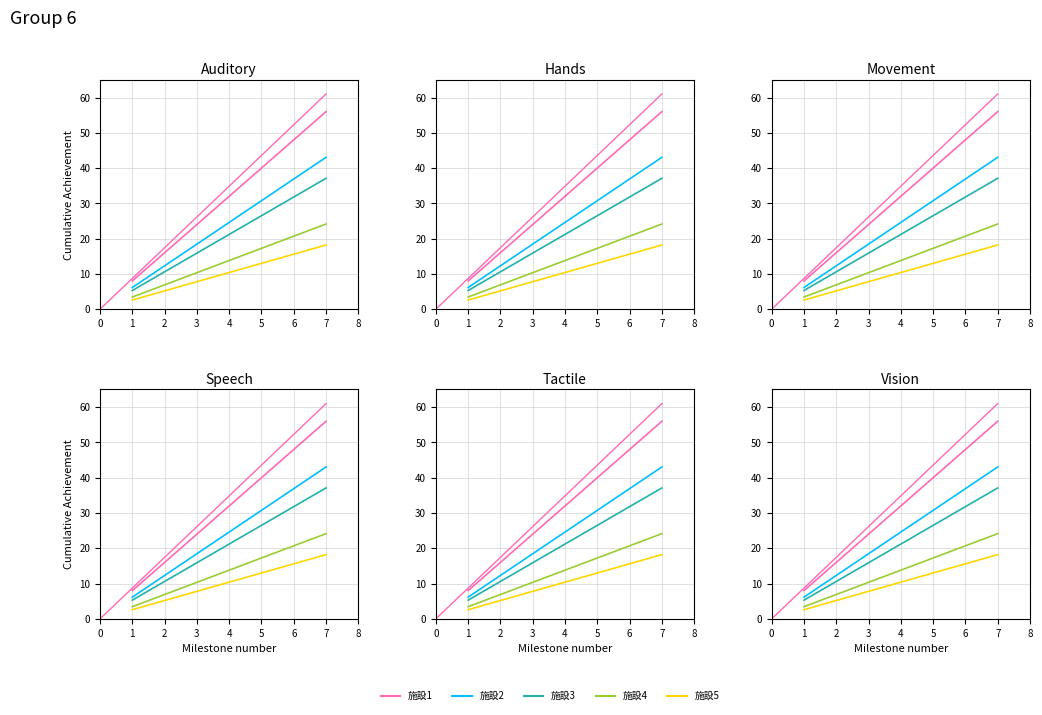

The value of 施設1 at 5 is 68.7. True or false?

False